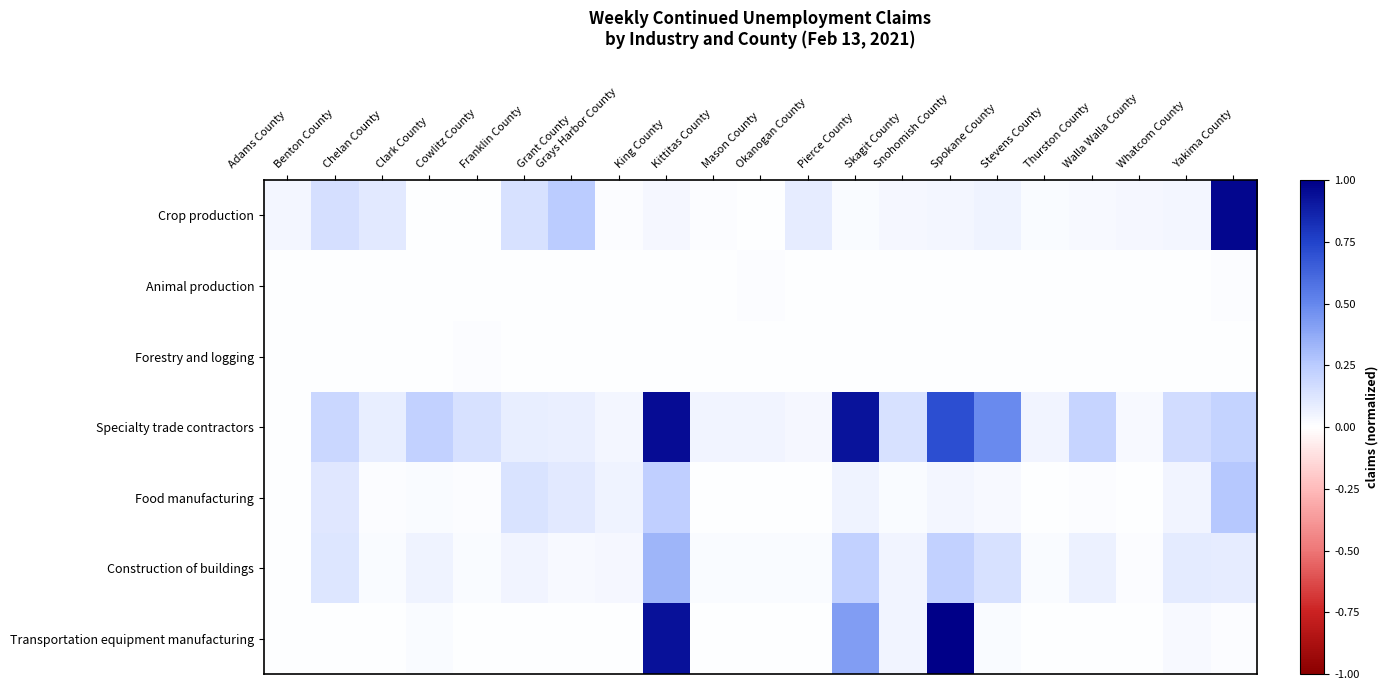

Which series has the largest range (max minus min)?

Transportation equipment manufacturing